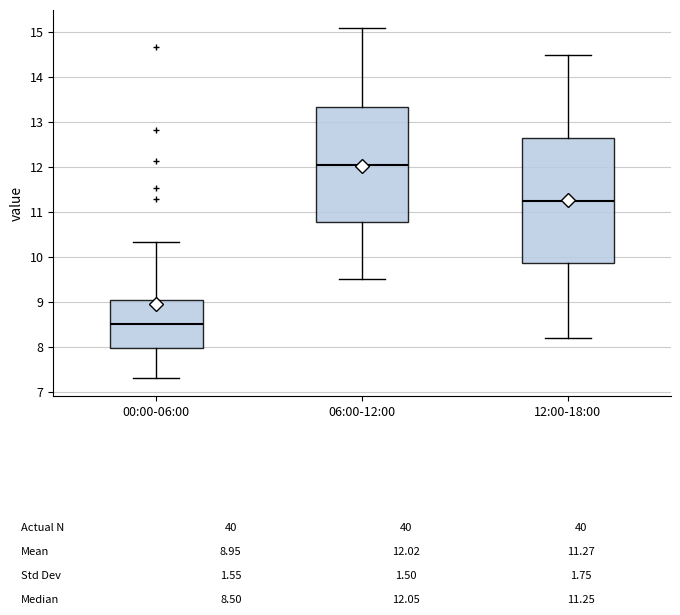

Which box is the tallest, from its lower edge to its upper edge?

12:00-18:00